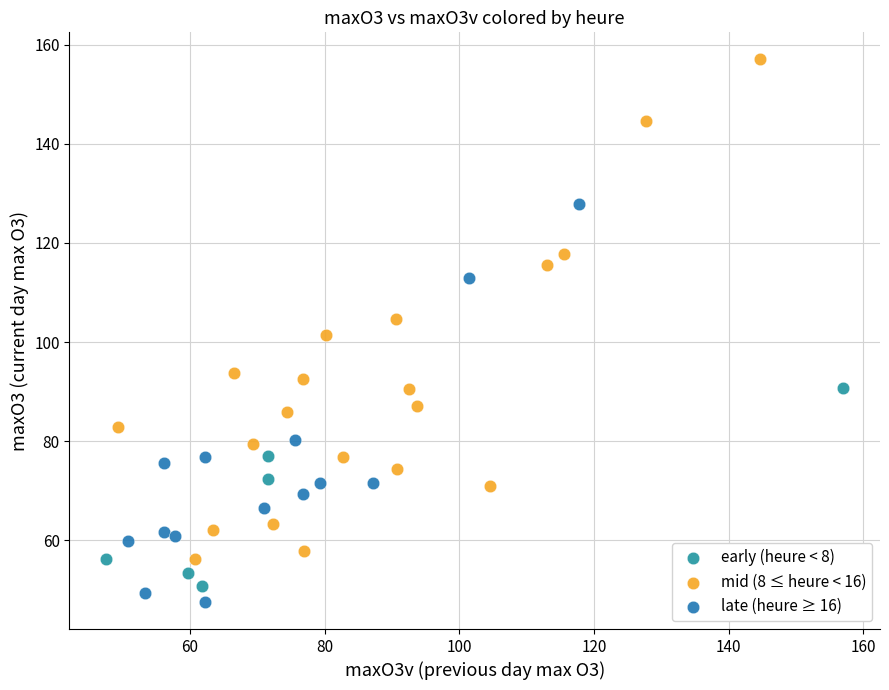

Which series has the widest spread of Y values?

mid (8 ≤ heure < 16)